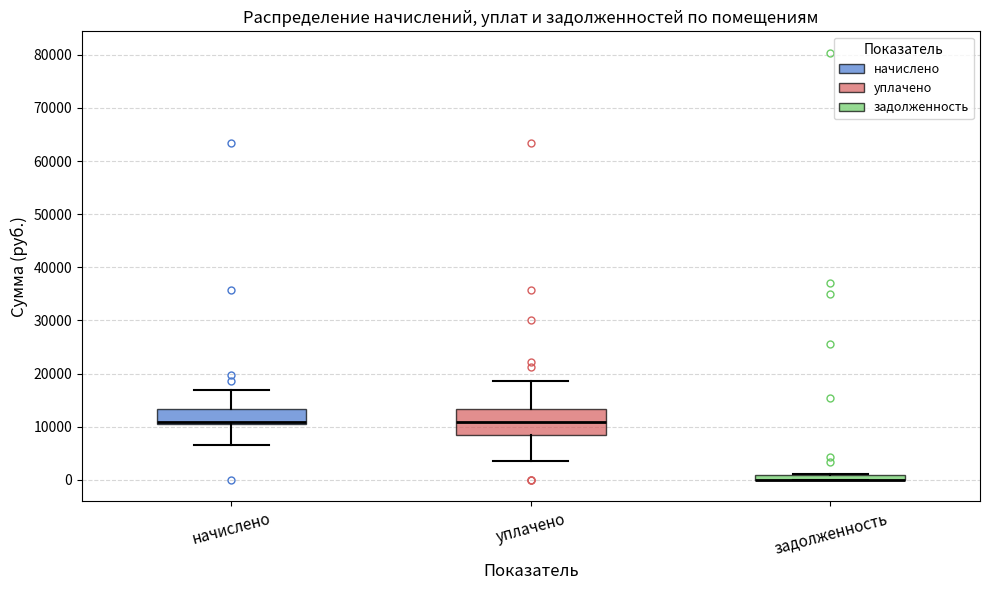

Where is the lower edge of the box for уплачено on the y-axis? The values are not printed on the chart, so give them approximately, as read against the axis.

8000